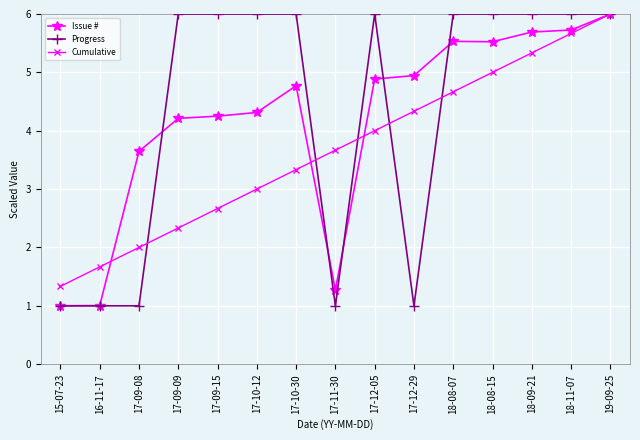

What value does the Progress series have at 19-09-25?

6.0